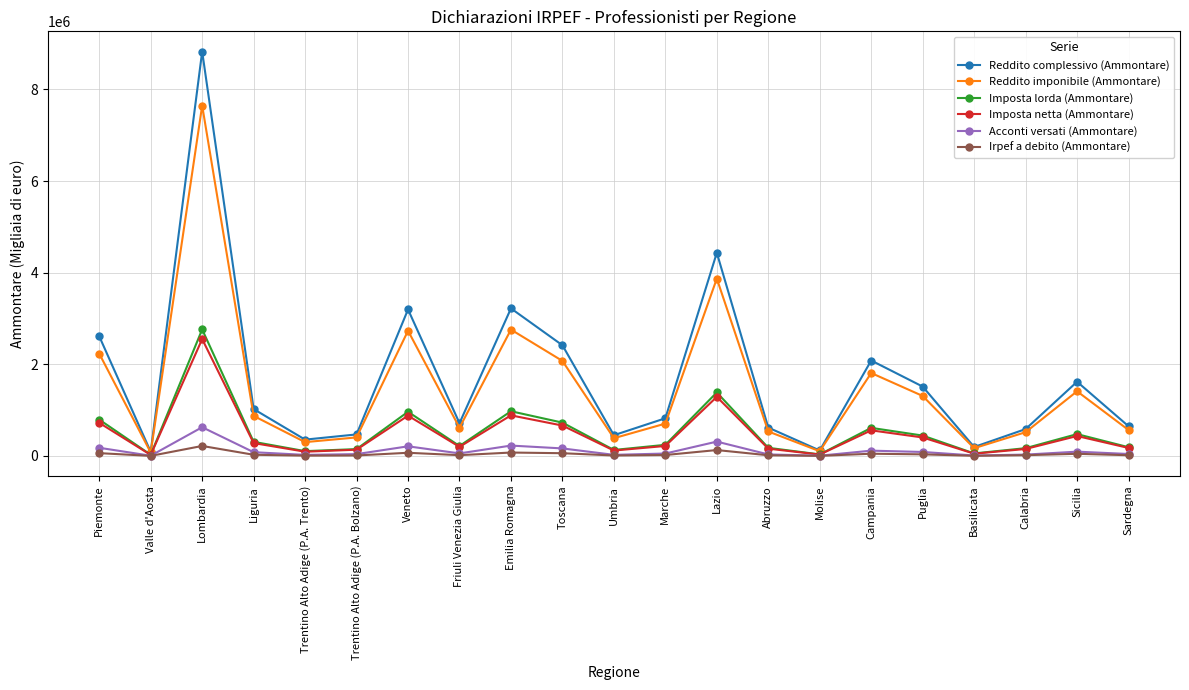

Is it true that Reddito imponibile (Ammontare) equals 3340706 at Lombardia?

False